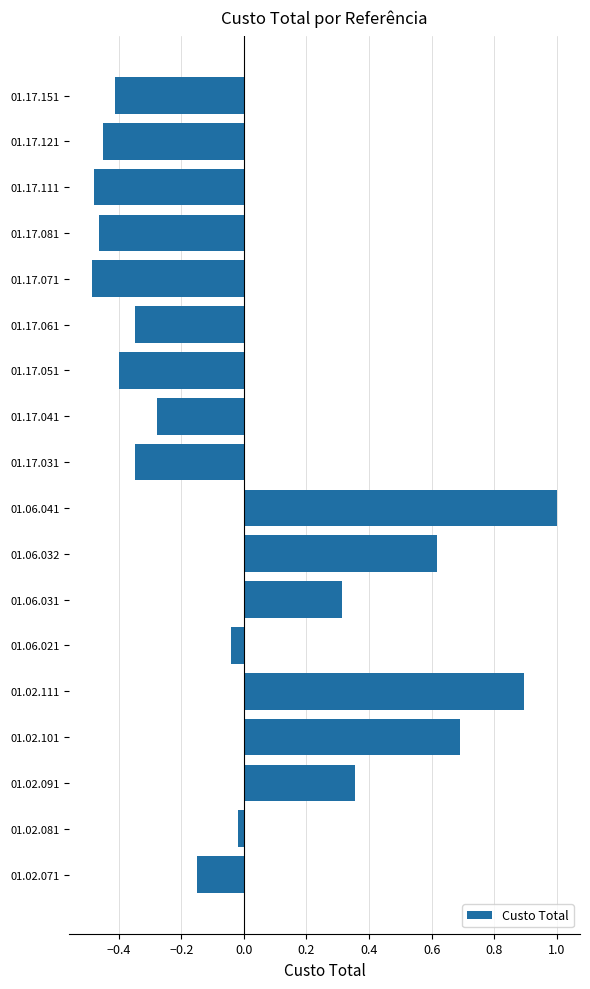

True or false: the data shows -0.6 at 01.17.061.

False